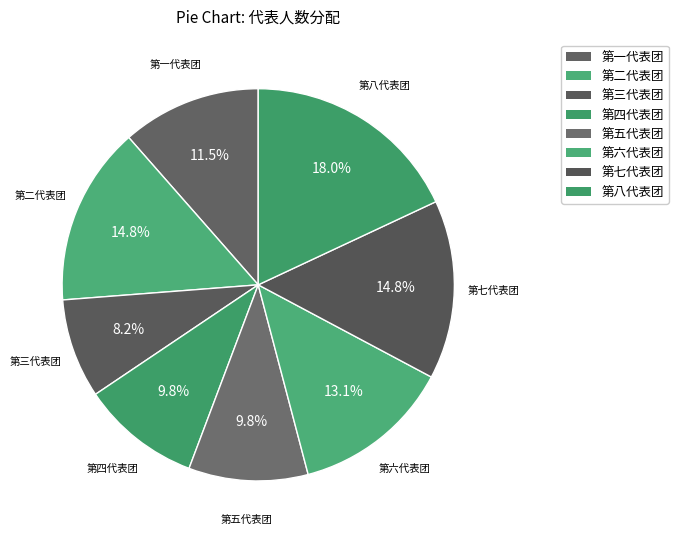

Rank the categories by value from highest to lowest.

第八代表团, 第二代表团, 第七代表团, 第六代表团, 第一代表团, 第四代表团, 第五代表团, 第三代表团